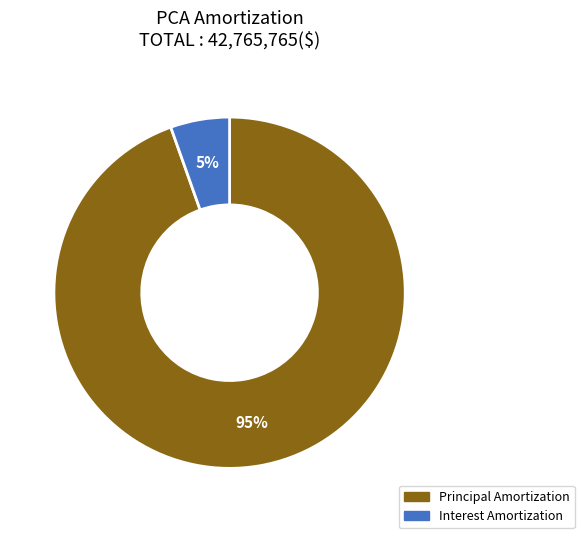

To the nearest percent, what is the average slice percentage?

50%